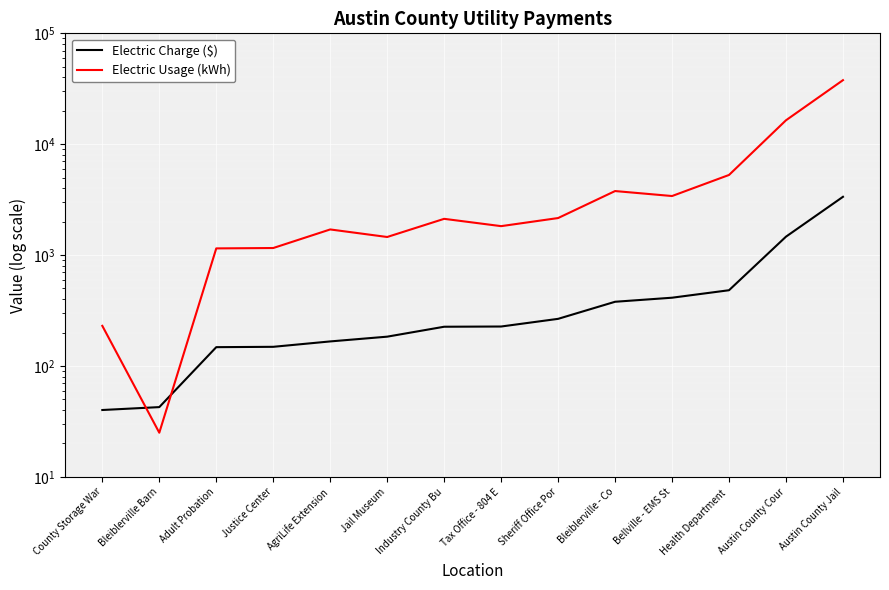

List the labels in order of Electric Charge ($) value, smallest first.

County Storage War, Bleiblerville Barn, Adult Probation, Justice Center, AgriLife Extension, Jail Museum, Industry County Bu, Tax Office - 804 E, Sheriff Office Por, Bleiblerville - Co, Bellville - EMS St, Health Department , Austin County Cour, Austin County Jail